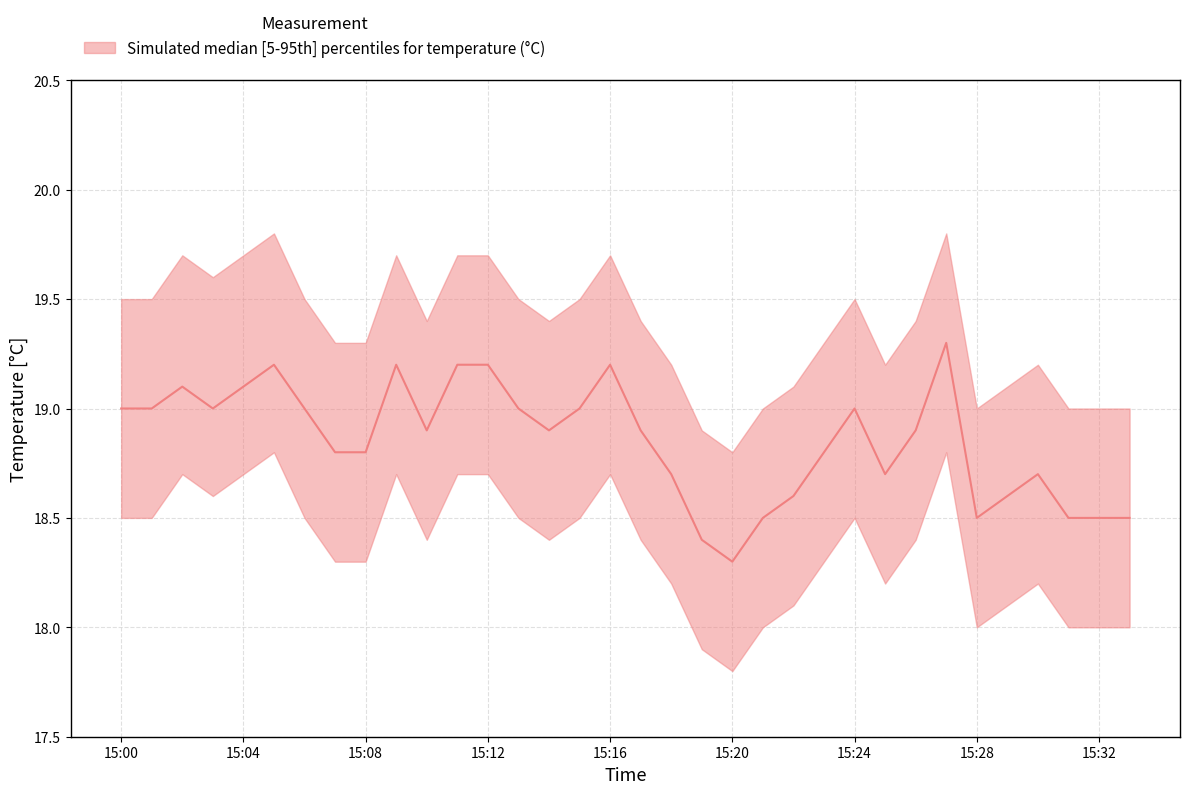

What is the sum of the upper values at 15:16 and 15:24?

39.2